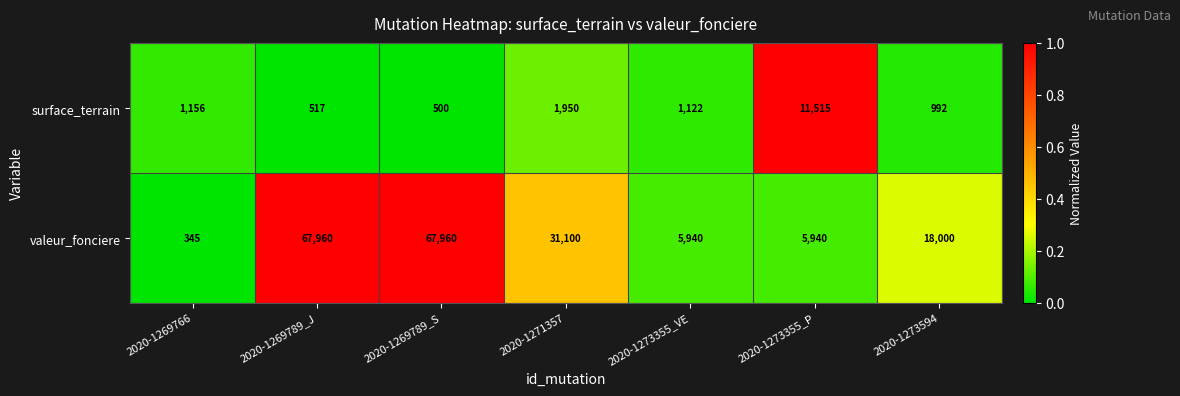

Where is surface_terrain nearest to the value 6007?

2020-1271357